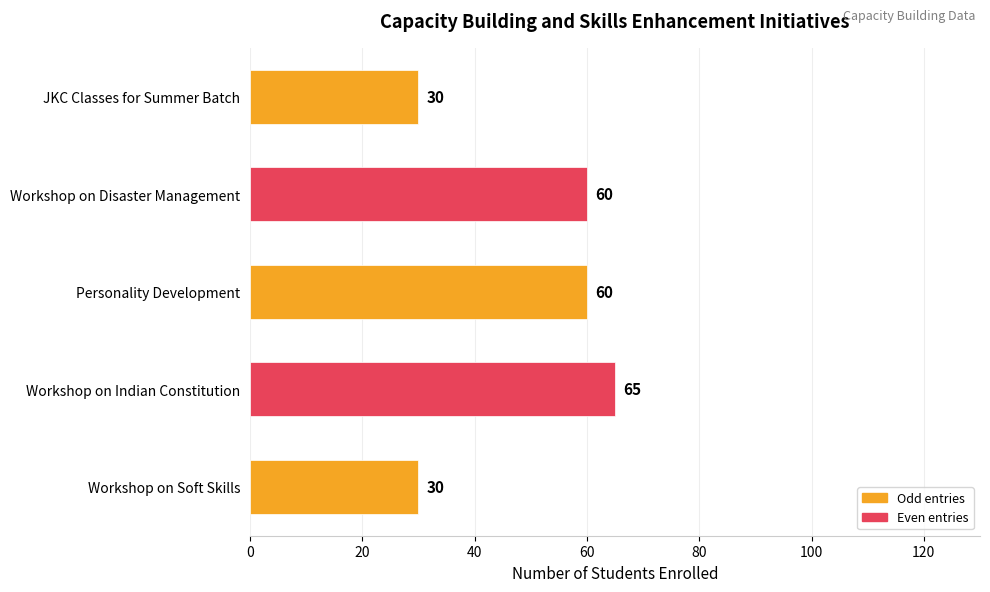

What is the average value?

49